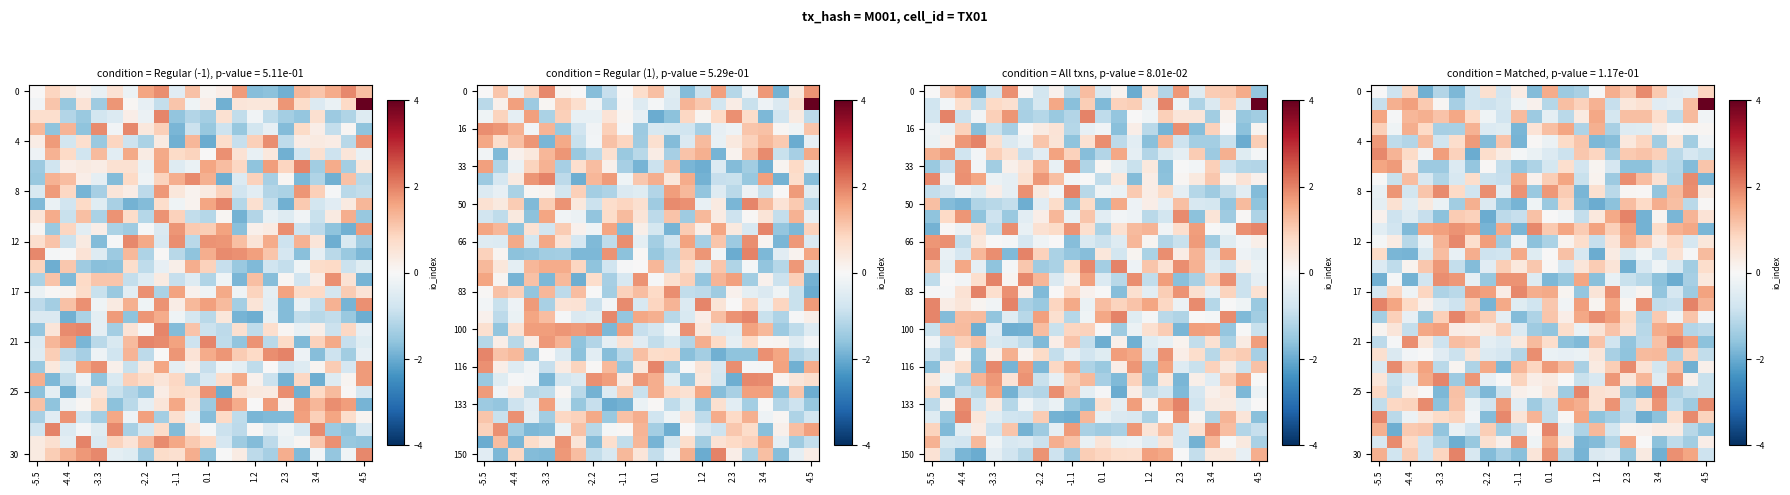

What is the total value across all series at 12?

4.1